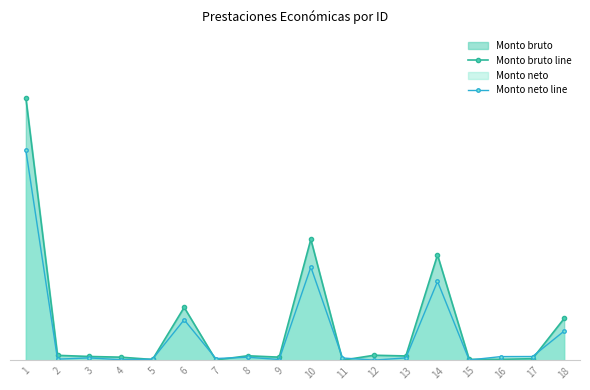

Count the number of categories in the chart.

18